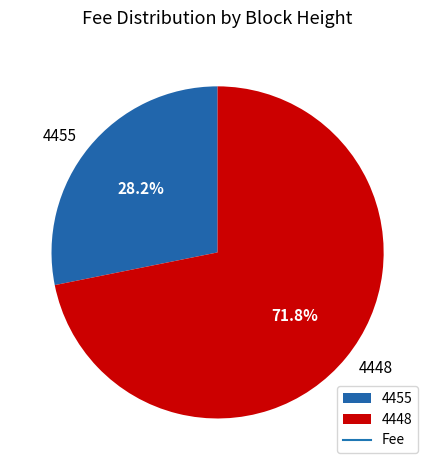

How many slices are in this pie chart?

2